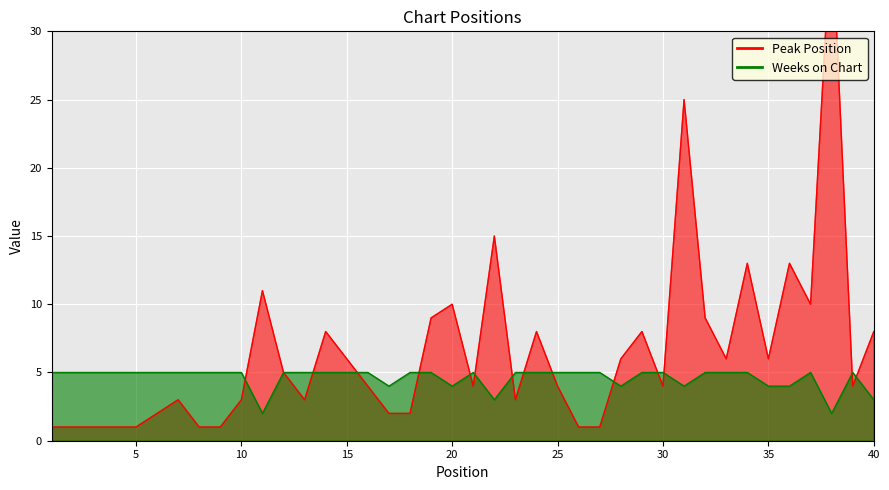

What is the difference between the highest and lowest values at 38?

36